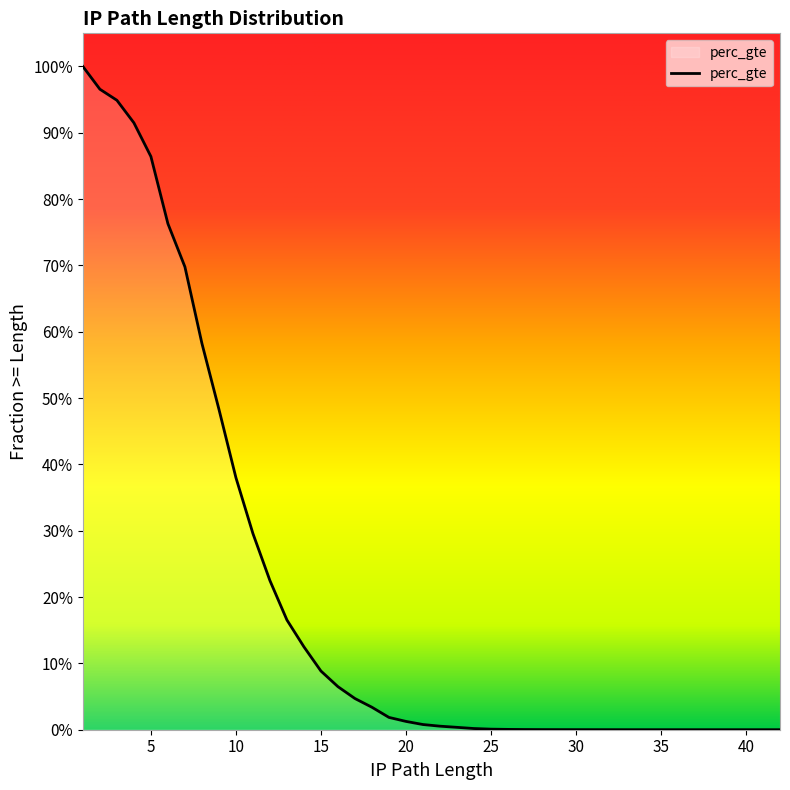

Is this an area chart (filled region under the line)?

Yes